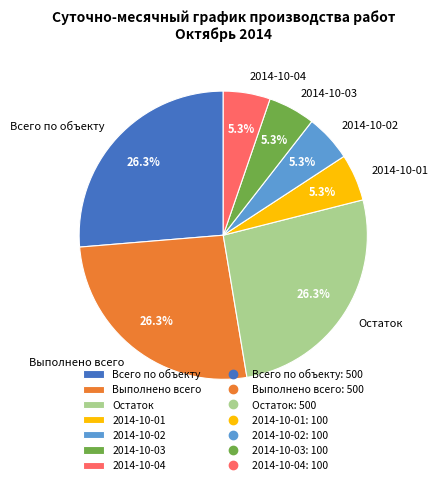

Is there any slice that represents more than half of the pie?

No